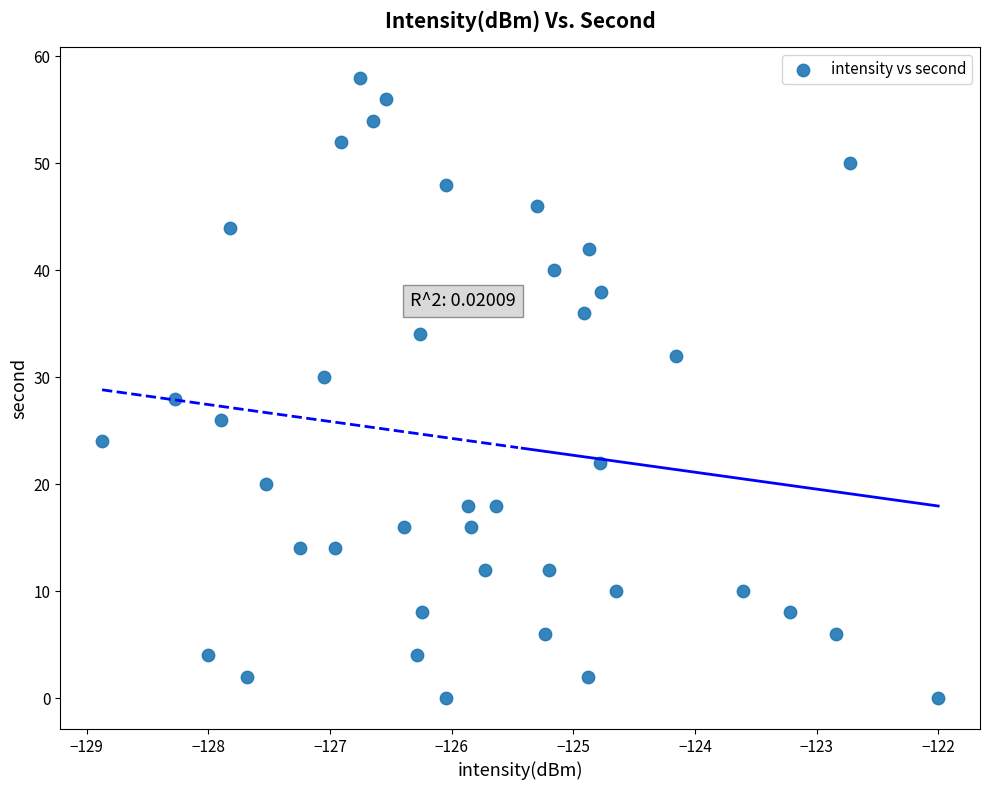

What is the range of Y values (max minus min)?

58